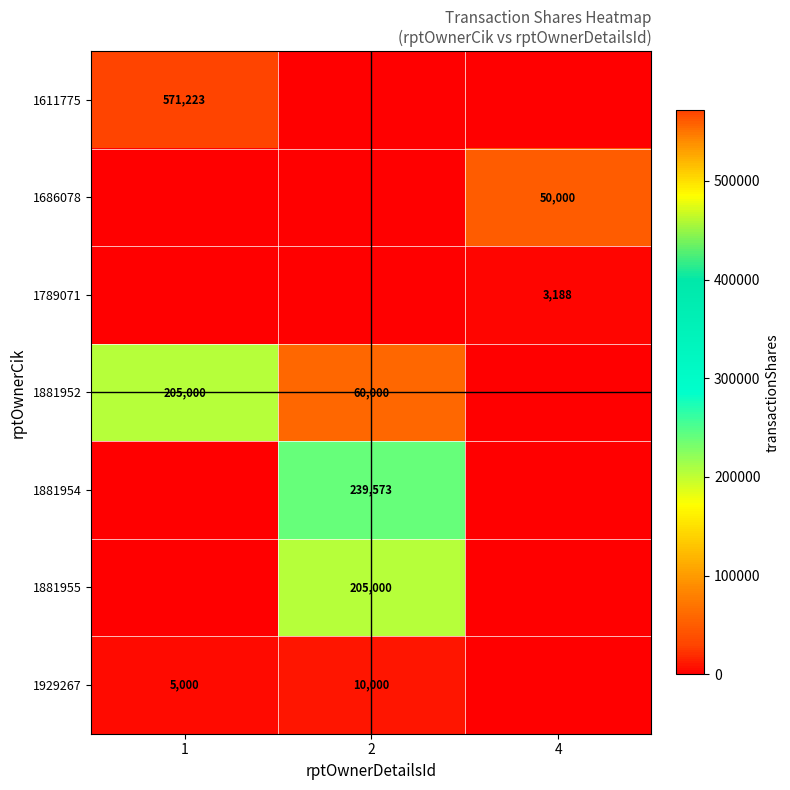

List the labels in order of 1881954 value, largest first.

2, 1, 4